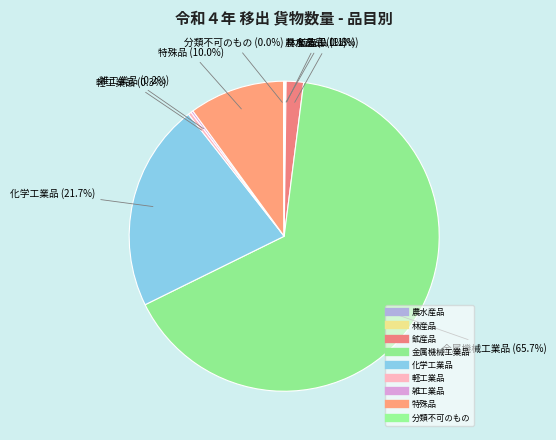

What is the change in value from 林産品 to 鉱産品?

+664648